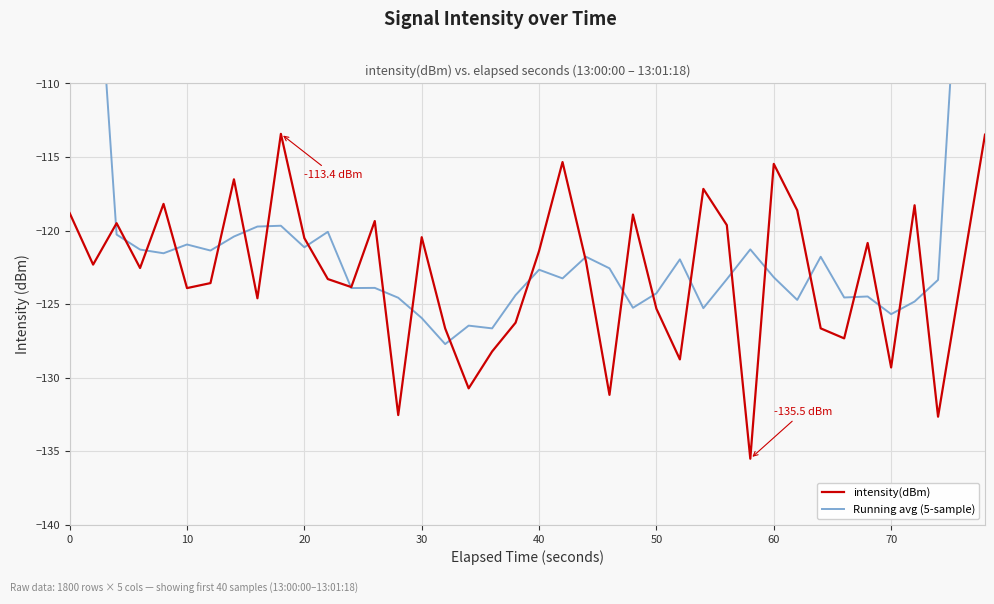

Is it true that intensity(dBm) equals -165.6 at 30?

False